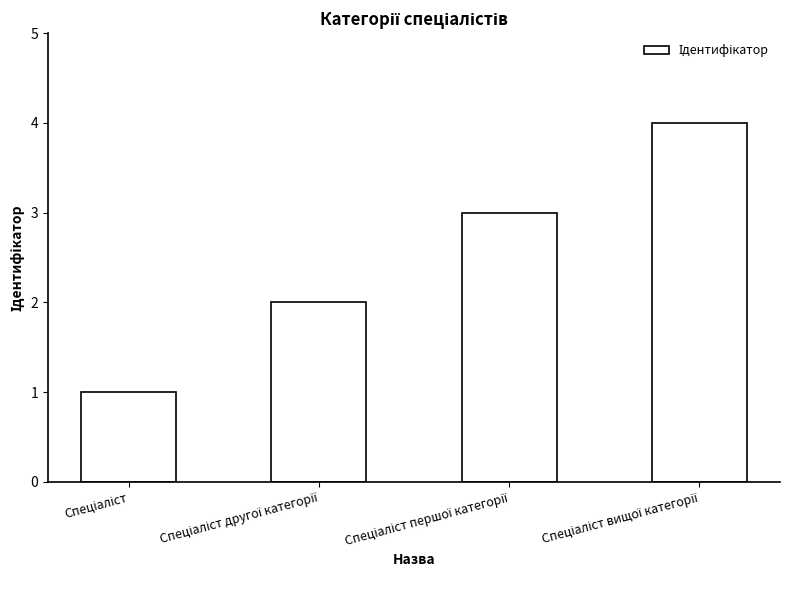

What is the difference between the maximum and minimum values?

3